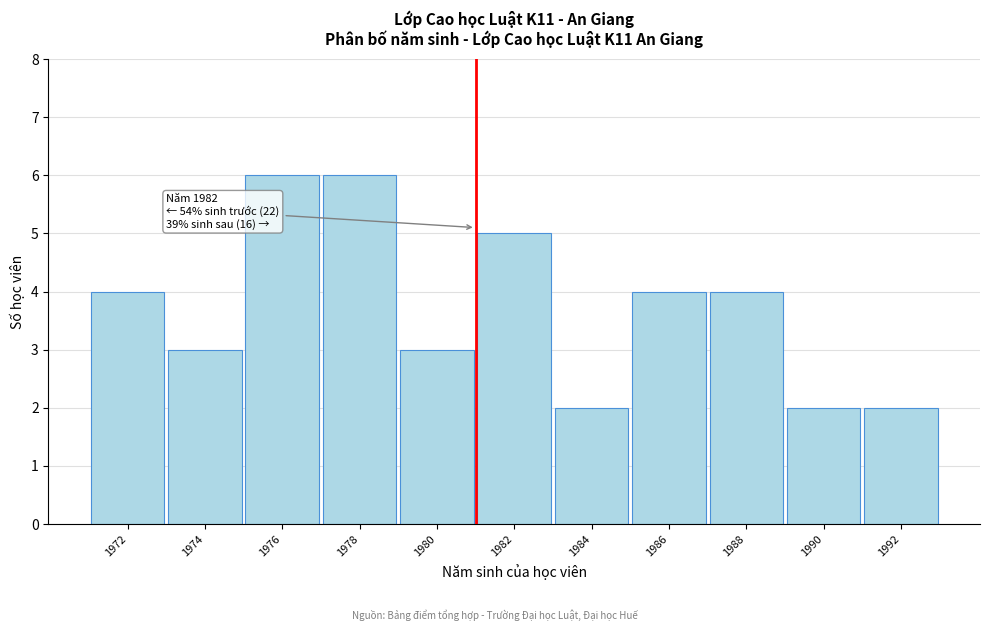

Reading left to right, transcribe all the data shown in this chart.

4	3	6	6	3	5	2	4	4	2	2